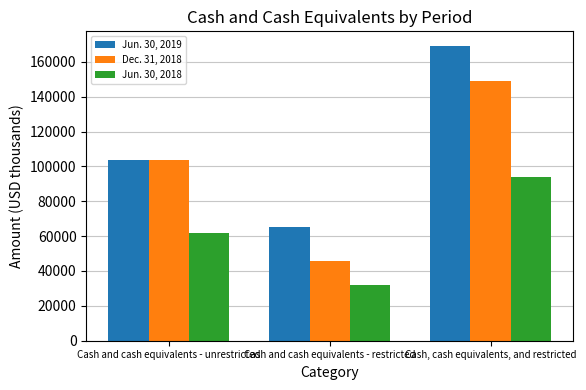

Which series has the widest spread of values?

Jun. 30, 2019